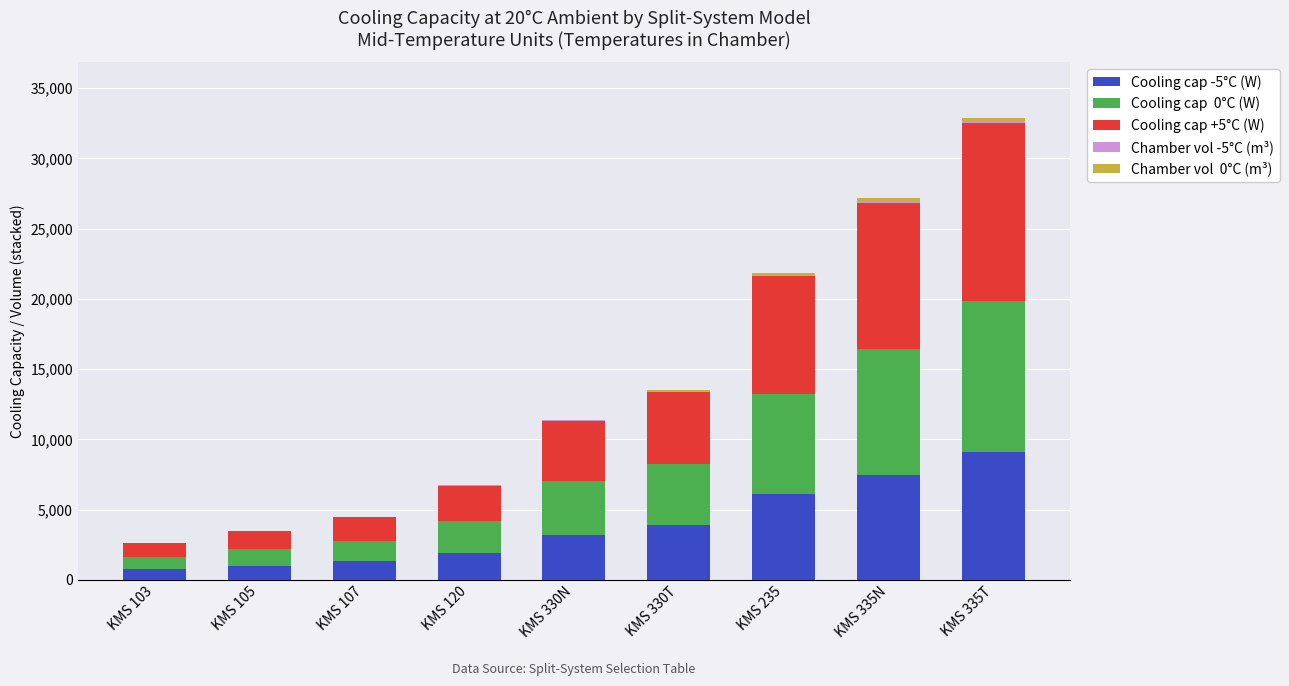

At which category is the sum across all series the highest?

KMS 335T